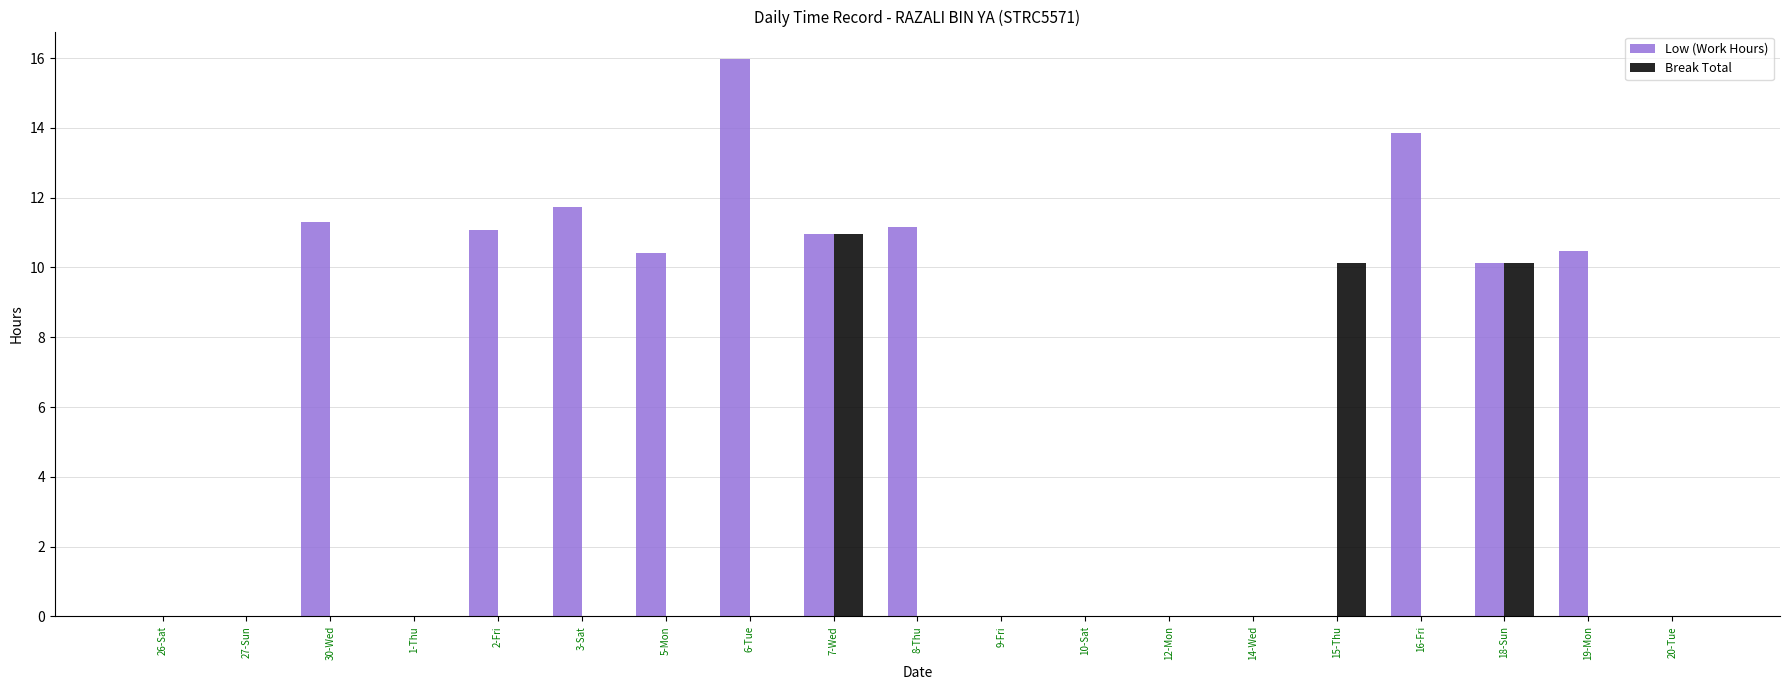

What is the sum of the Break Total values at 2-Fri and 7-Wed?

11.0